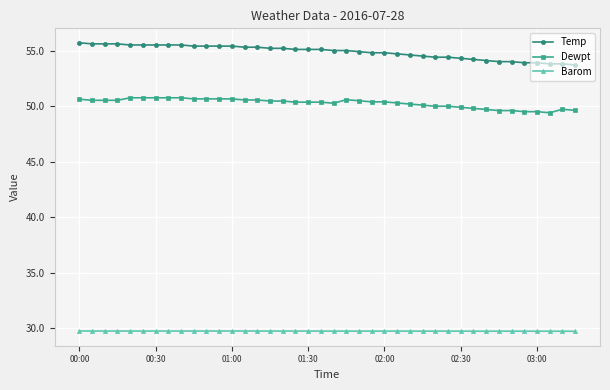

What is the difference between the maximum and minimum values in the Dewpt series?

1.3